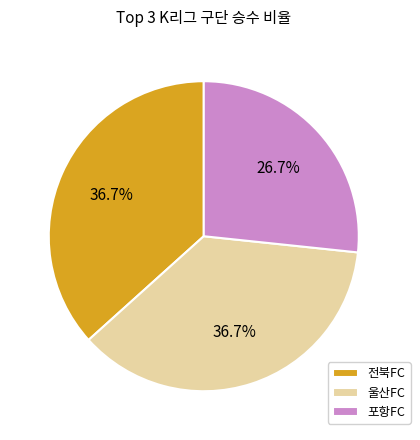

Combined, do 포항FC and 울산FC account for over 50%?

Yes